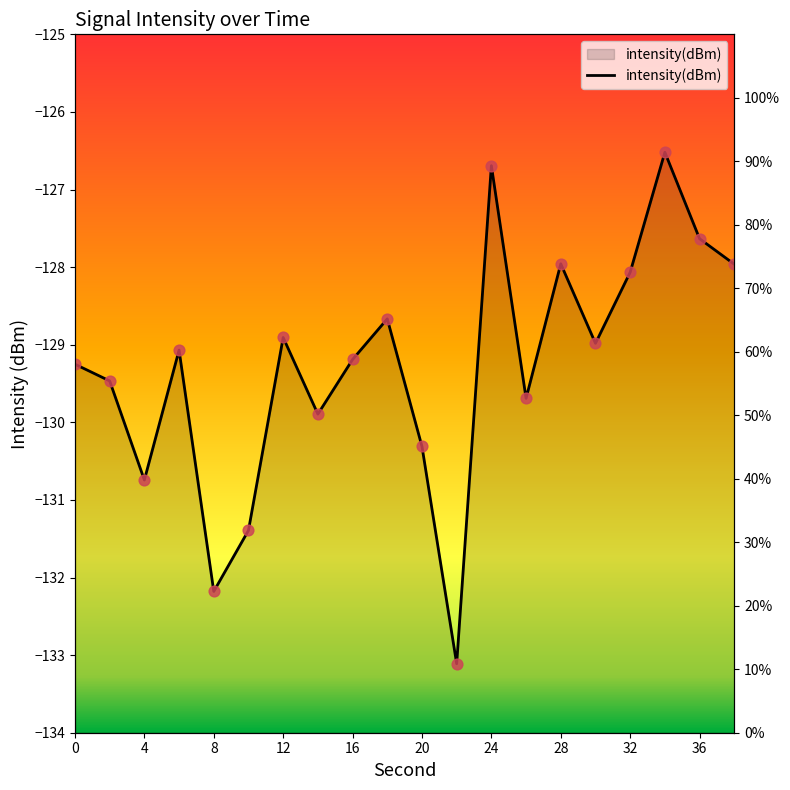

What is the change in value from 12 to 17?

+2.5